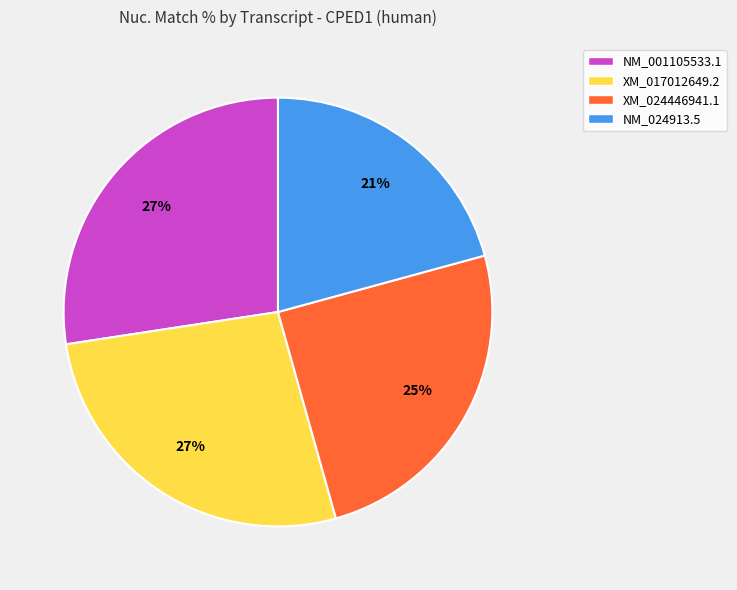

Is the sum of NM_001105533.1 and NM_024913.5 greater than half?

No